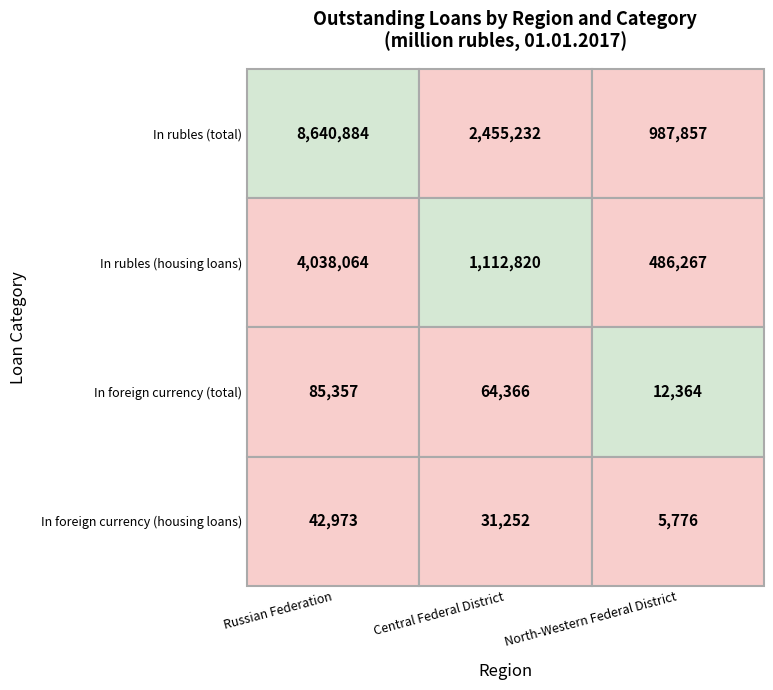

Reading left to right, transcribe all the data shown in this chart.

In rubles (total): 8640884	2455232	987857
In rubles (housing loans): 4038064	1112820	486267
In foreign currency (total): 85357	64366	12364
In foreign currency (housing loans): 42973	31252	5776